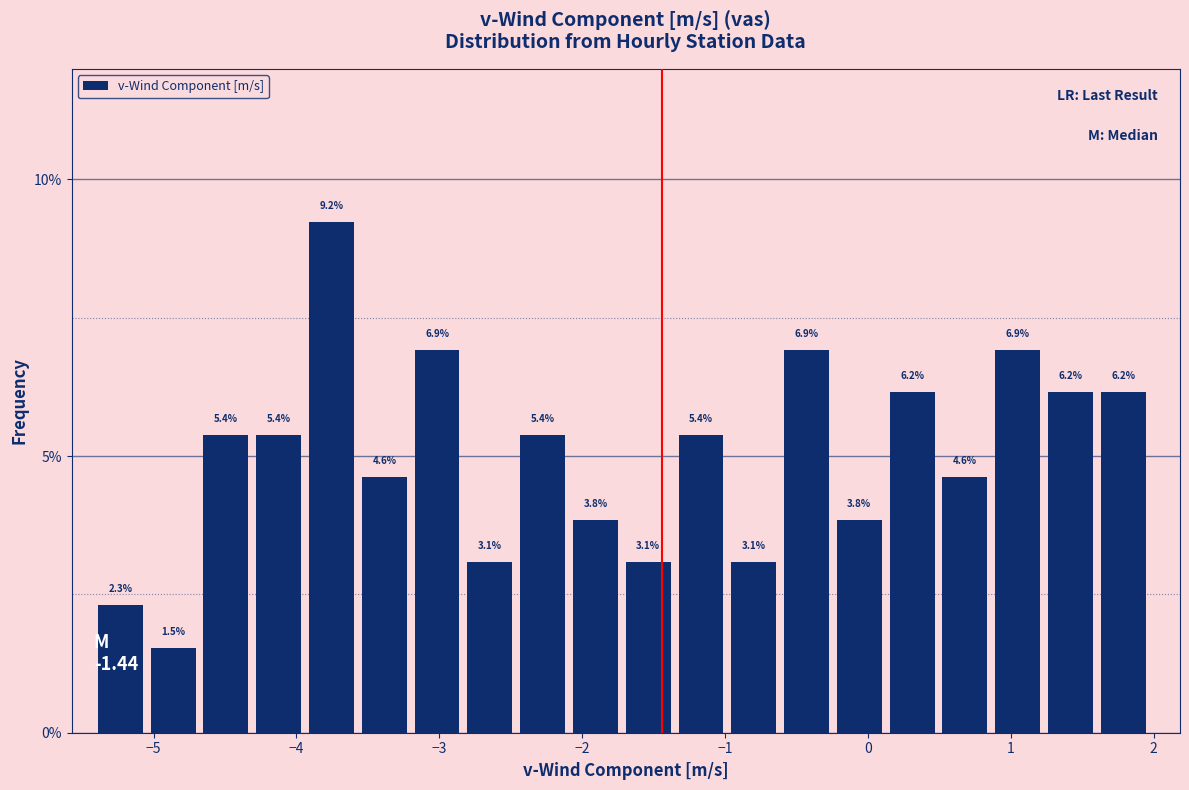

Read against the x-axis, roughly where is the centre of the tallest bar?

-3.8